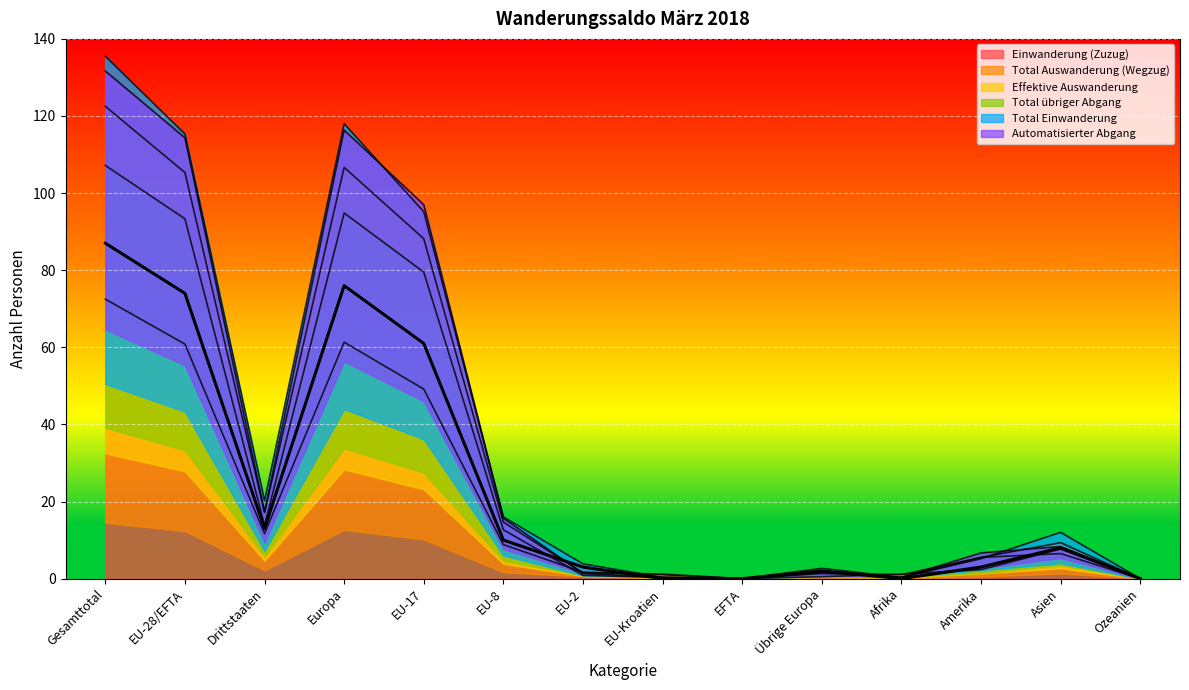

At which category is the sum across all series the highest?

Gesamttotal